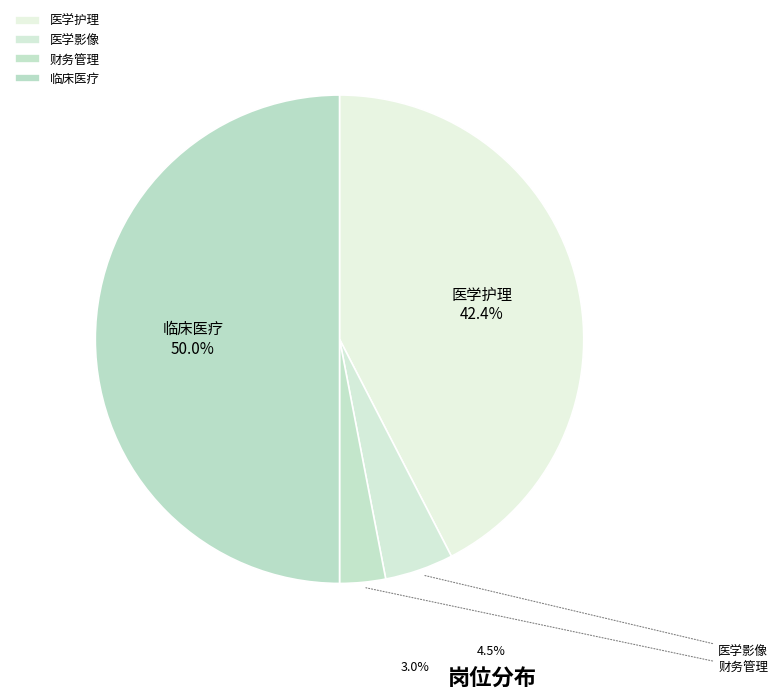

How many segments does this pie chart have?

4